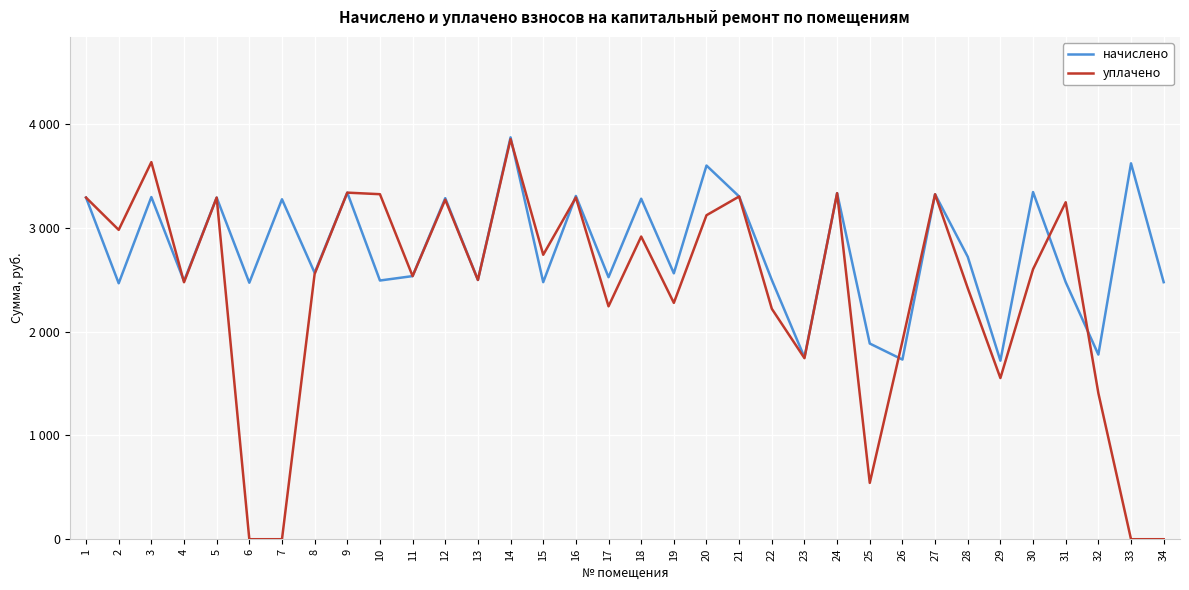

Reading left to right, what are all the values shown in this chart?

начислено: 1=3292.7	2=2466.9	3=3298.1	4=2488.1	5=3292.7	6=2472.2	7=3276.7	8=2568.1	9=3340.6	10=2493.5	11=2536.1	12=3287.3	13=2498.8	14=3873.4	15=2477.5	16=3308.7	17=2525.5	18=3282.0	19=2562.8	20=3601.7	21=3303.4	22=2498.8	23=1752.9	24=3335.3	25=1886.1	26=1731.6	27=3324.7	28=2722.6	29=1721.0	30=3346.0	31=2477.5	32=1779.6	33=3623.0	34=2477.5
уплачено: 1=3292.7	2=2981.7	3=3634.8	4=2476.9	5=3292.7	6=0.0	7=0.0	8=2556.5	9=3340.6	10=3325.6	11=2536.1	12=3272.5	13=2498.8	14=3856.0	15=2741.6	16=3293.8	17=2244.9	18=2917.4	19=2278.0	20=3122.8	21=3303.4	22=2221.2	23=1745.0	24=3335.3	25=542.9	26=1908.7	27=3324.7	28=2420.1	29=1553.4	30=2602.5	31=3248.0	32=1407.8	33=0.0	34=0.0